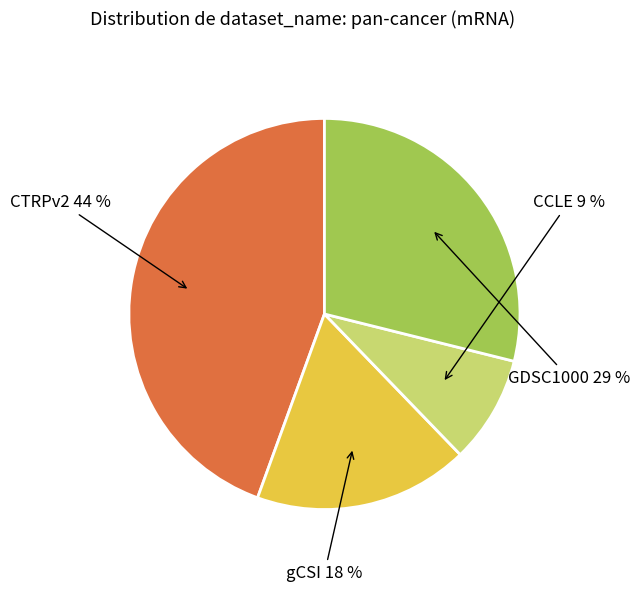

What is the largest slice in the pie chart?

CTRPv2